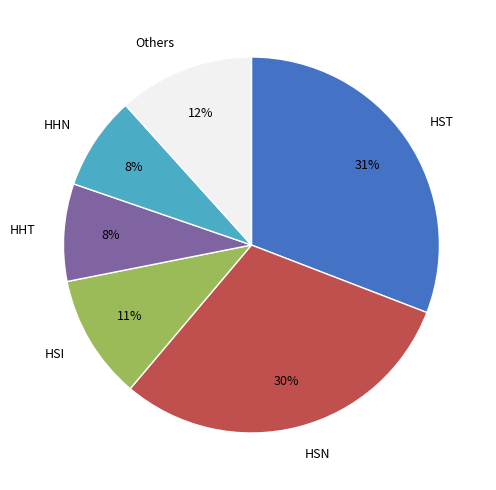

Count the number of slices in the pie.

6